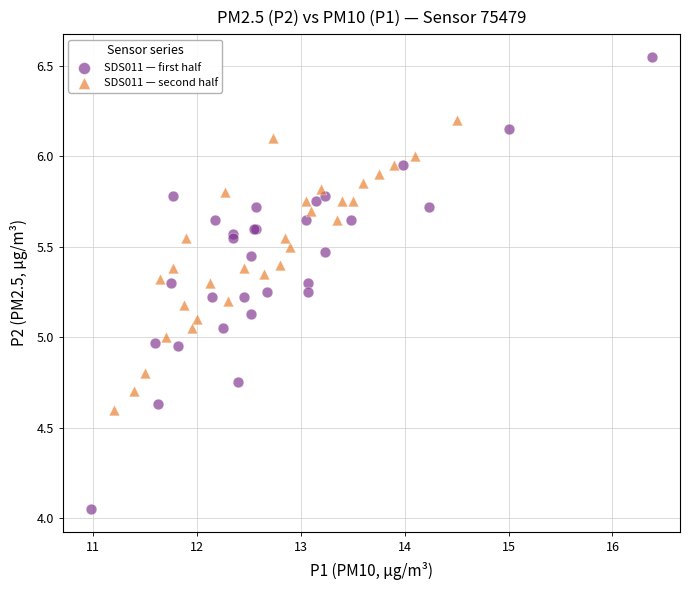

Which series contains the highest Y value?

SDS011 — first half